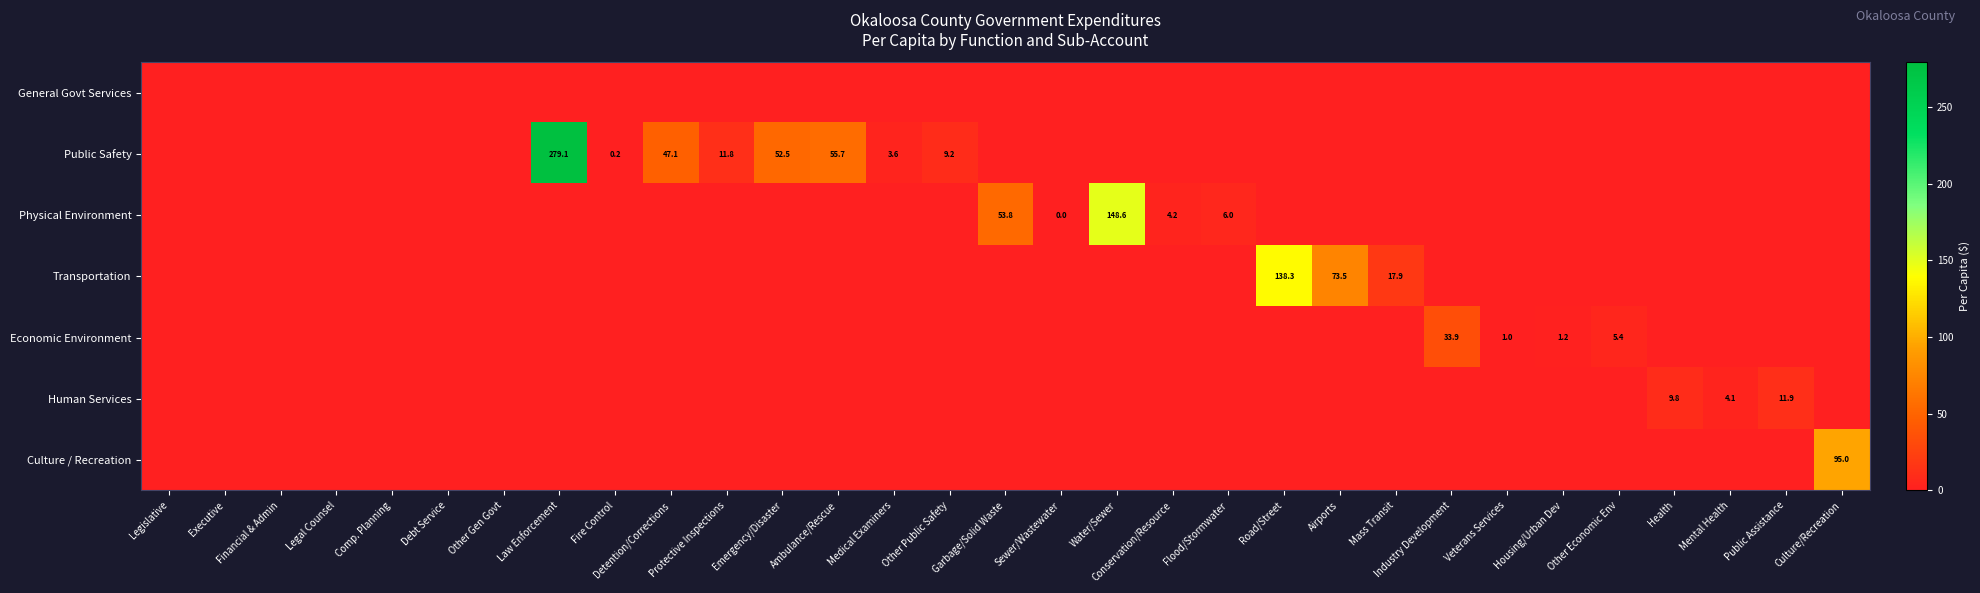

What is the difference between the Public Safety values at Law Enforcement and Detention/Corrections?

232.0